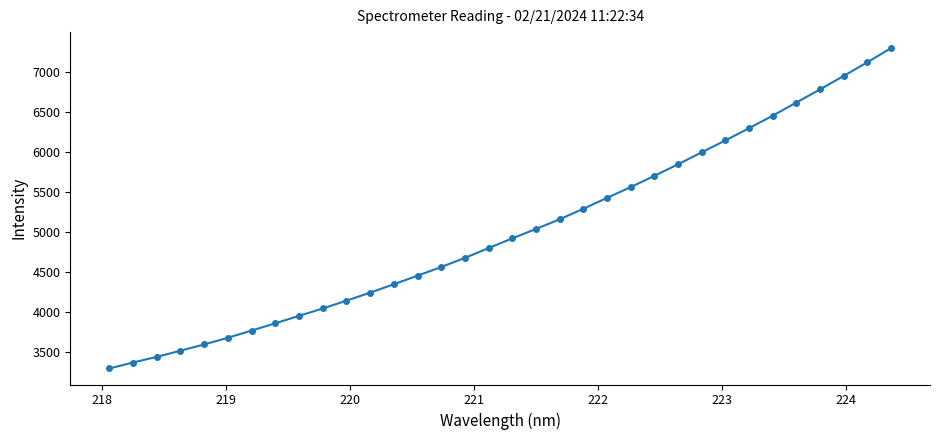

What is the difference between the second highest and minimum values?

3826.3